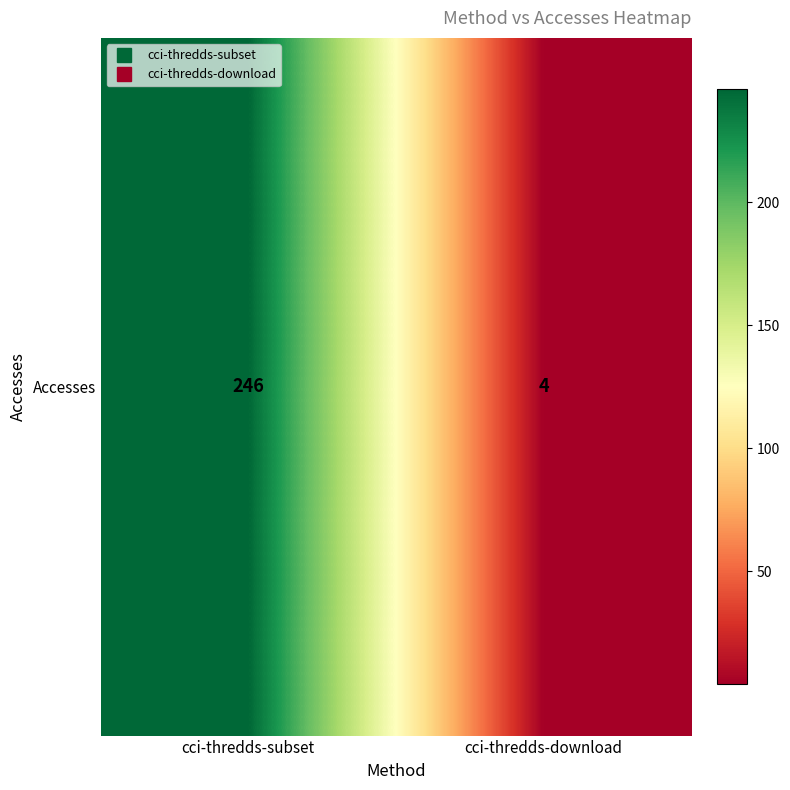

What is the difference between the maximum and minimum values?

242